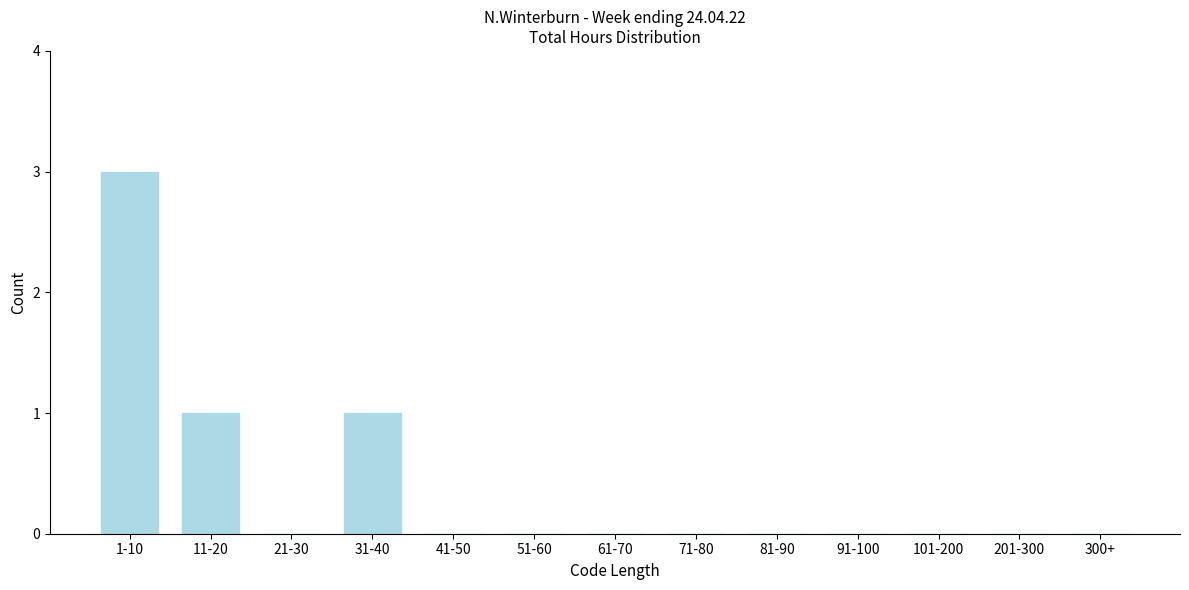

Reading right to left, list all the values displayed in this chart.

300+=0	201-300=0	101-200=0	91-100=0	81-90=0	71-80=0	61-70=0	51-60=0	41-50=0	31-40=1	21-30=0	11-20=1	1-10=3